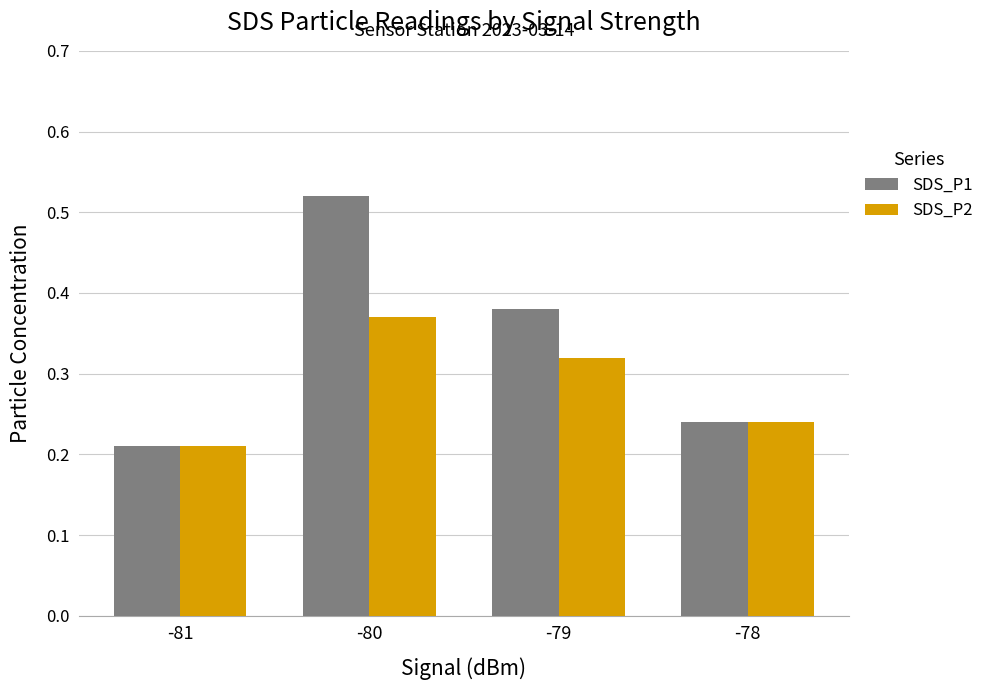

Which series changed the most between -79 and -78?

SDS_P1